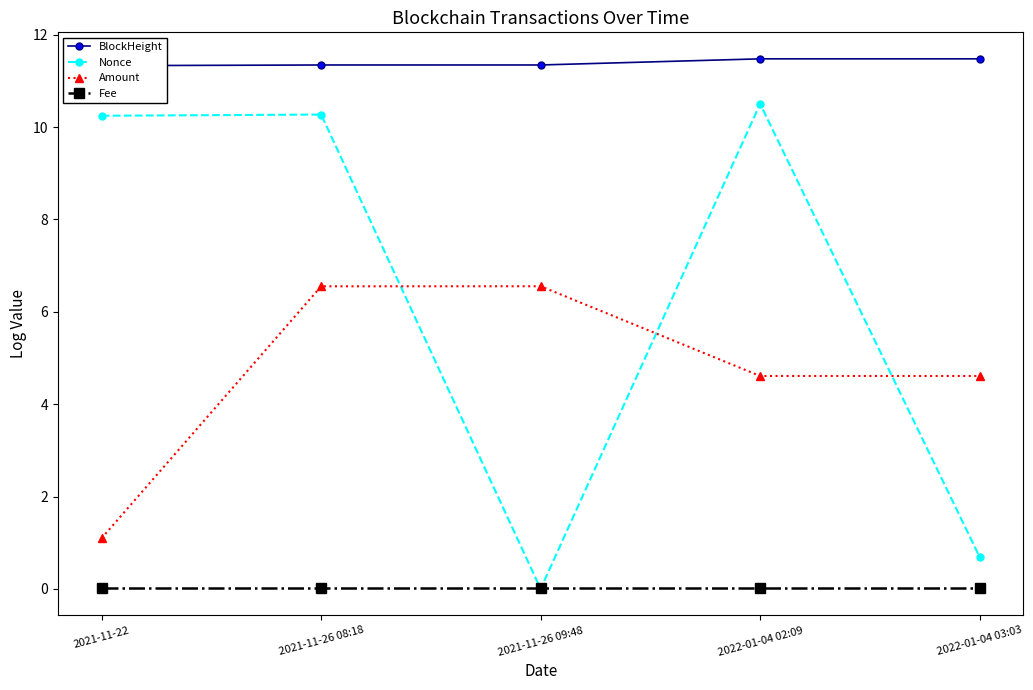

What are all the series names shown in the legend?

BlockHeight, Nonce, Amount, Fee